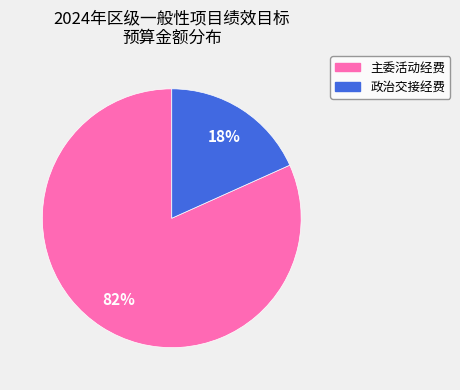

To the nearest percent, what is the average slice percentage?

50%